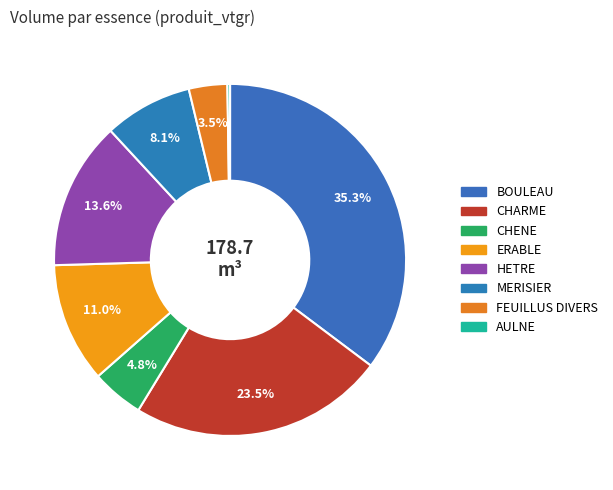

To the nearest percent, what is the difference between the largest and smallest slice percentages?

35%